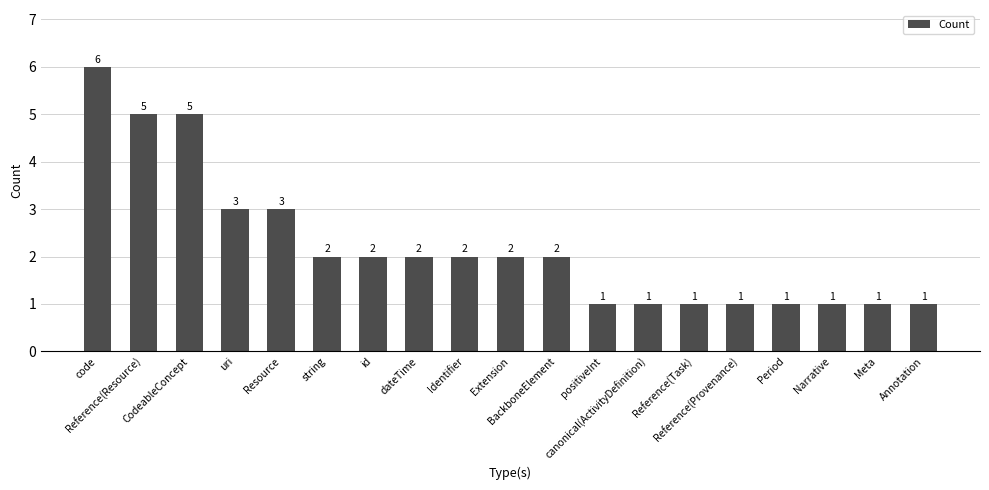

What is the difference between the values at Reference(Resource) and dateTime?

3